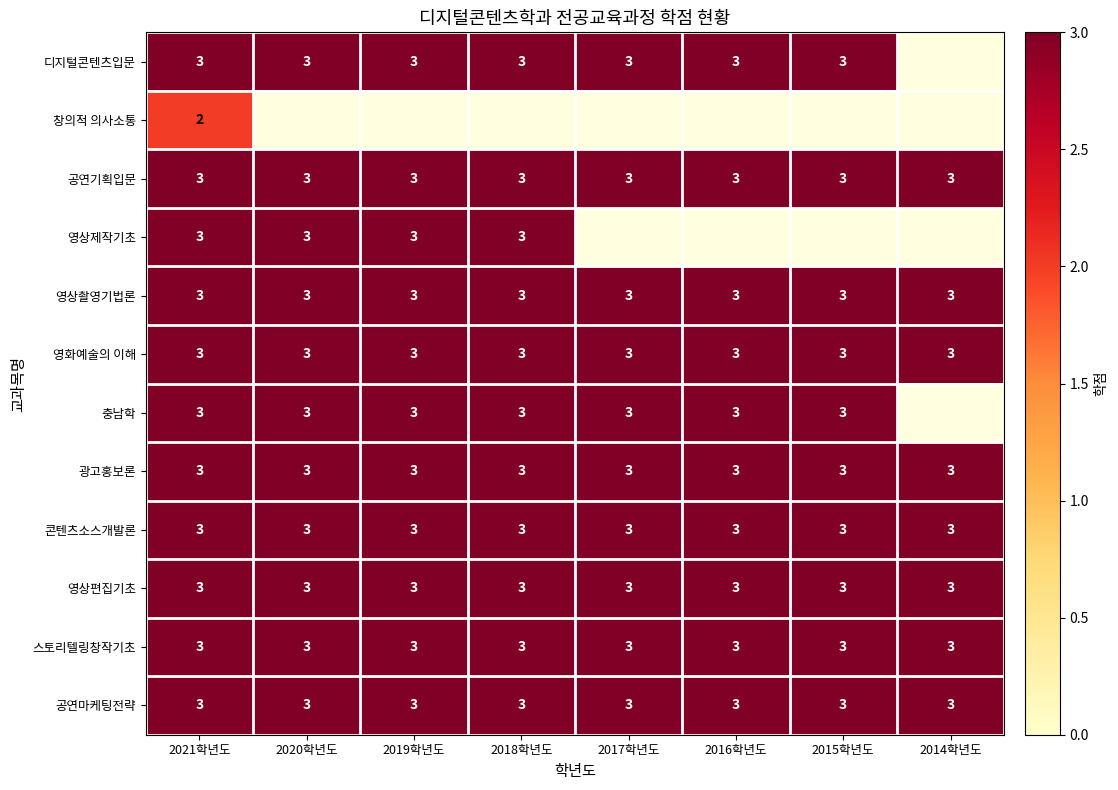

The 공연마케팅전략 series shows 3 at 2019학년도. True or false?

True